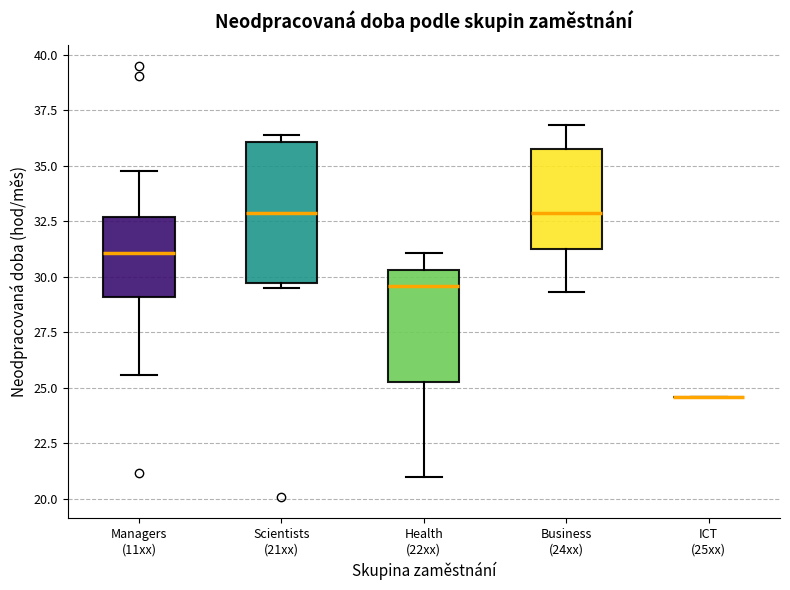

Where does the upper whisker of the box for Managers (11xx) end on the y-axis? The values are not printed on the chart, so give them approximately, as read against the axis.

35.0